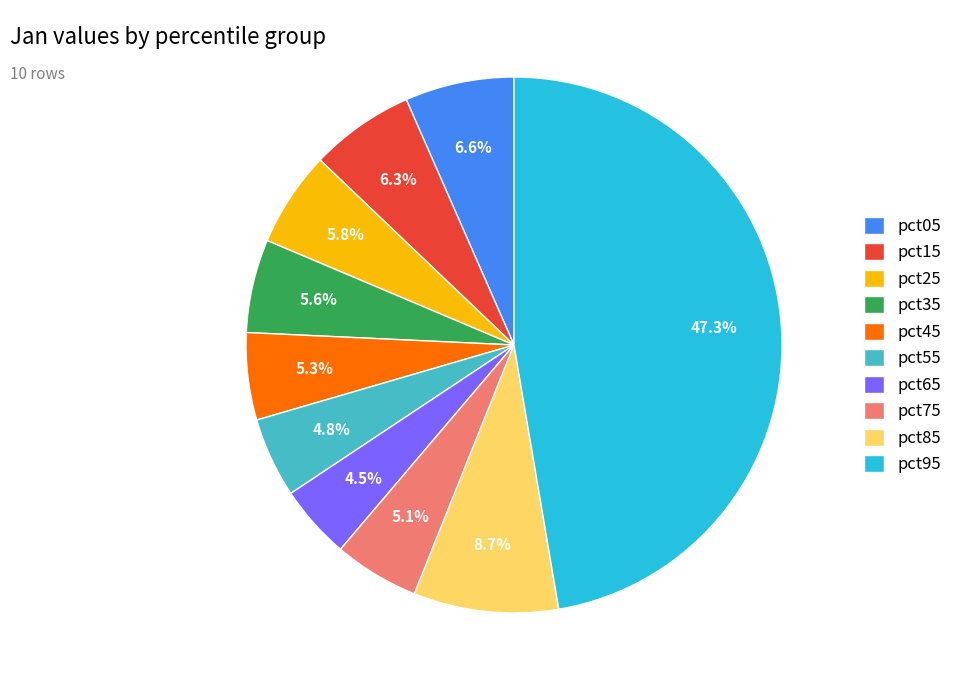

Is there a majority slice in this chart?

No